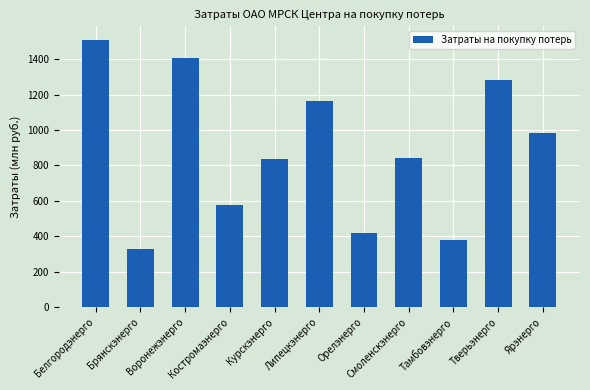

At which label is the value closest to 919?

Ярэнерго